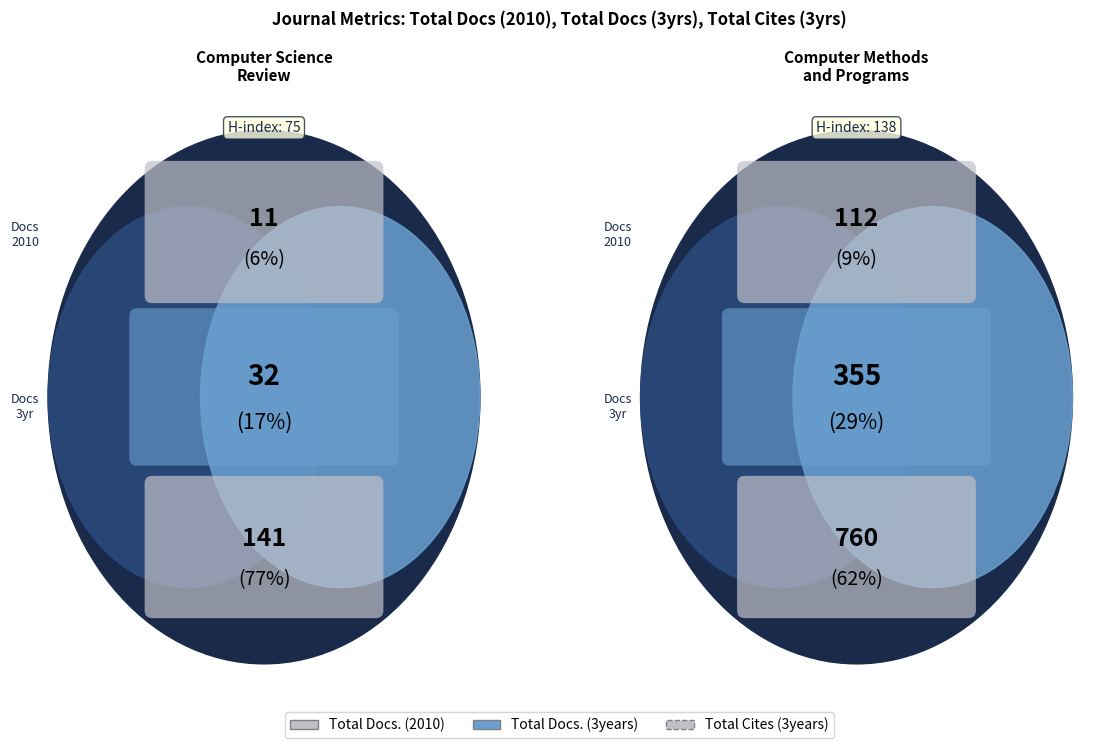

Rank the series at Computer Science Review from highest to lowest value.

Total Cites (3years), Total Docs. (3years), Total Docs. (2010)